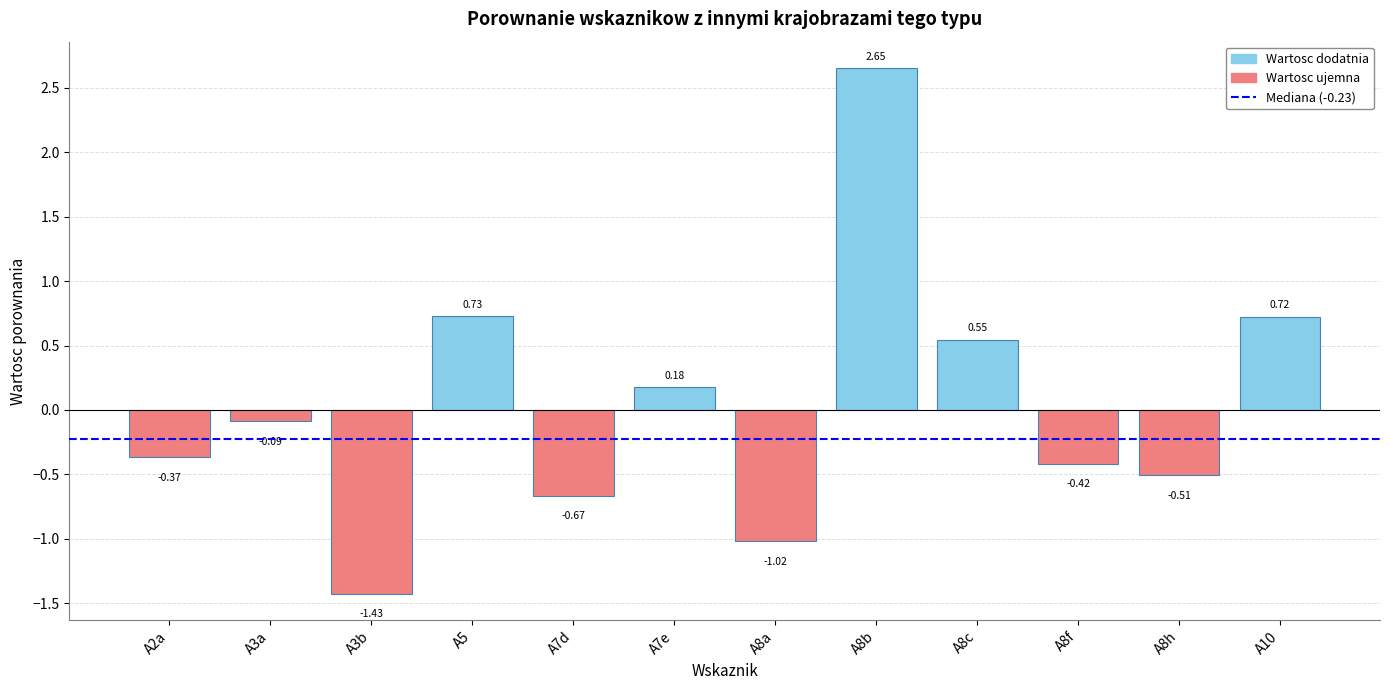

What is the sum of the values at A8f and A2a?

-0.8